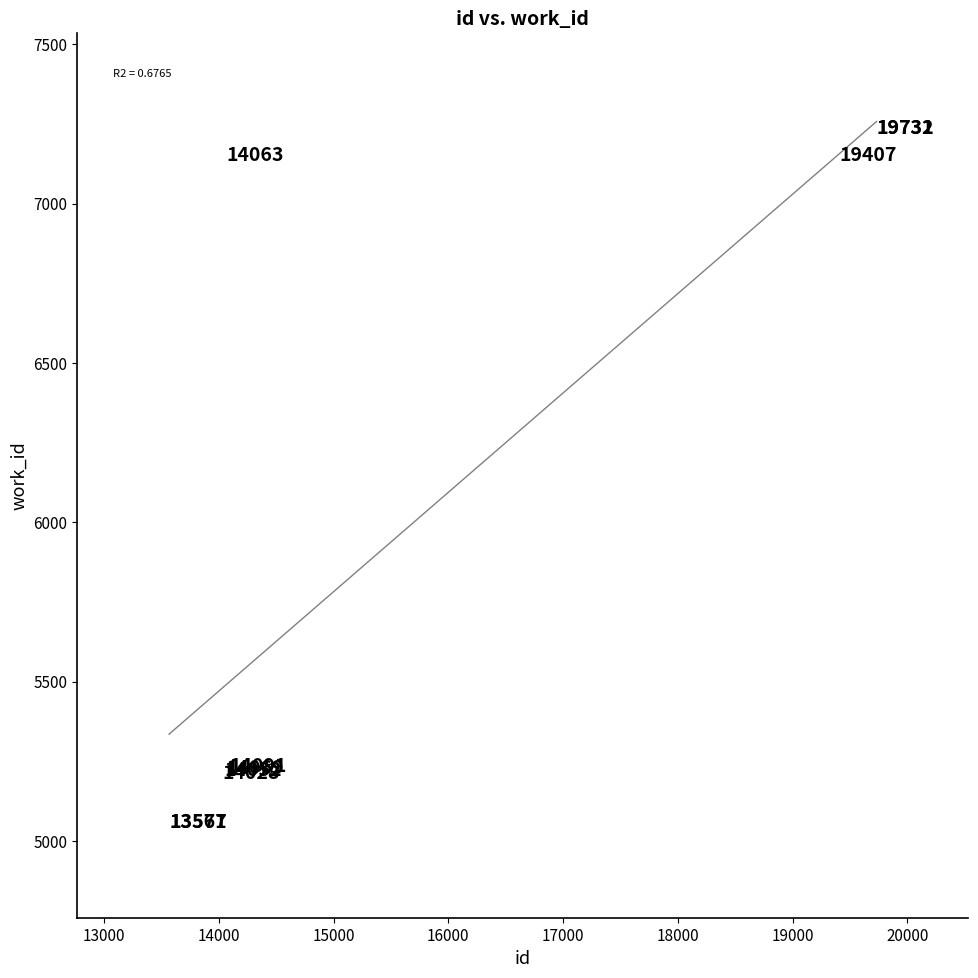

What Y value in the scatter plot is closest to 6147?

5233